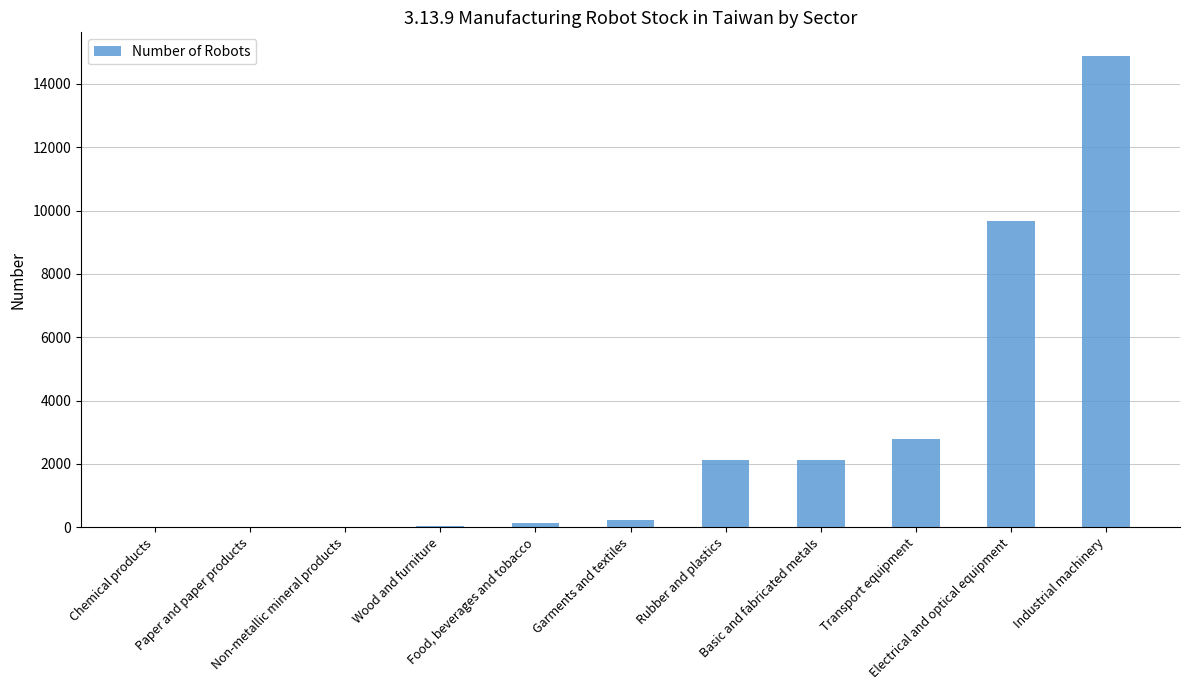

What is the greatest value displayed?

14881